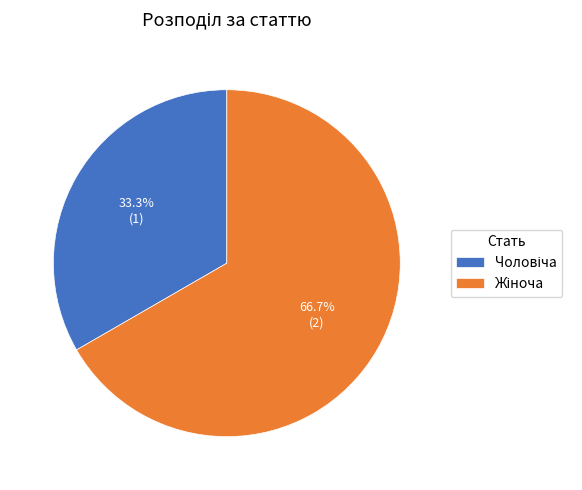

How many slices are in this pie chart?

2